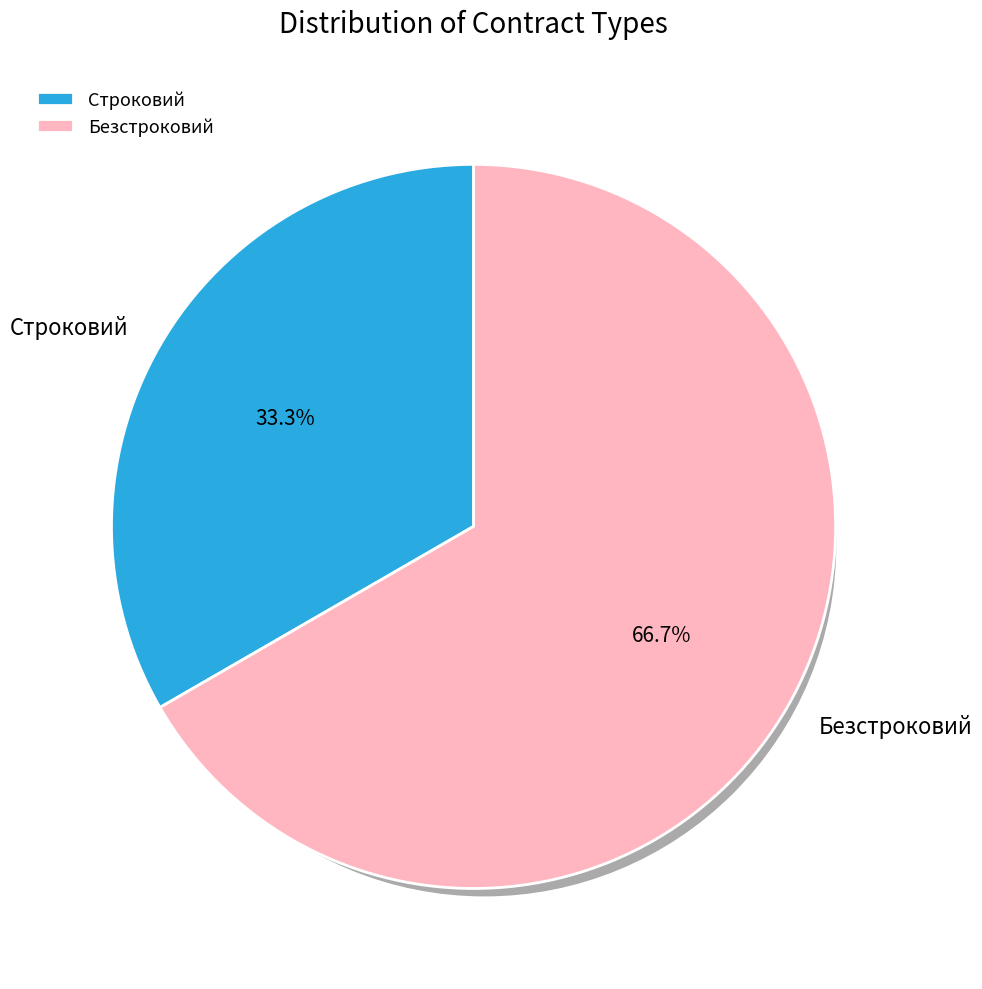

To the nearest percent, what is the combined percentage of Строковий and Безстроковий?

100%